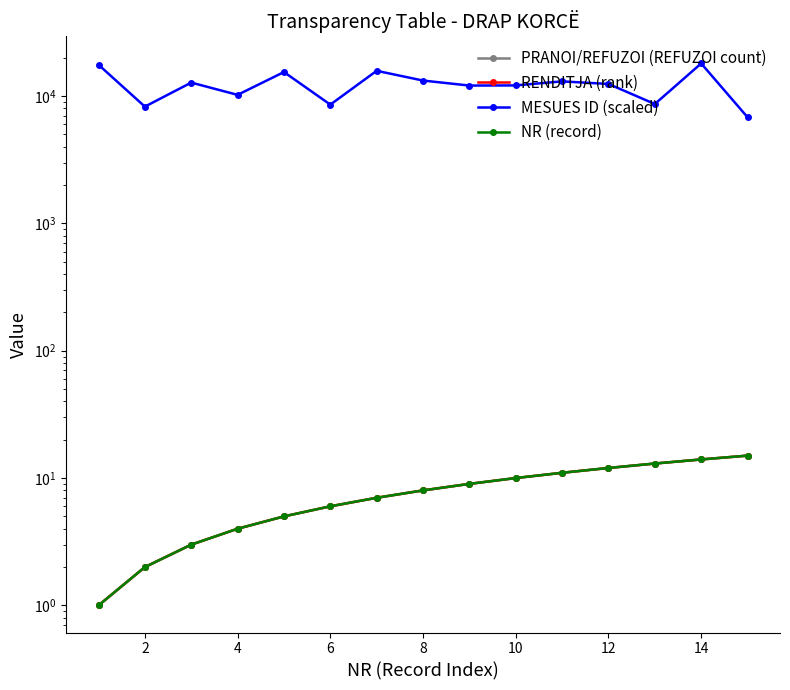

Reading left to right, transcribe all the data shown in this chart.

PRANOI/REFUZOI (REFUZOI count): 1	2	3	4	5	6	7	8	9	10	11	12	13	14	15
RENDITJA (rank): 1	2	3	4	5	6	7	8	9	10	11	12	13	14	15
MESUES ID (scaled): 17578	8245	12731	10197	15408	8548	15753	13208	12065	12097	13012	12419	8642	18000	6804
NR (record): 1	2	3	4	5	6	7	8	9	10	11	12	13	14	15